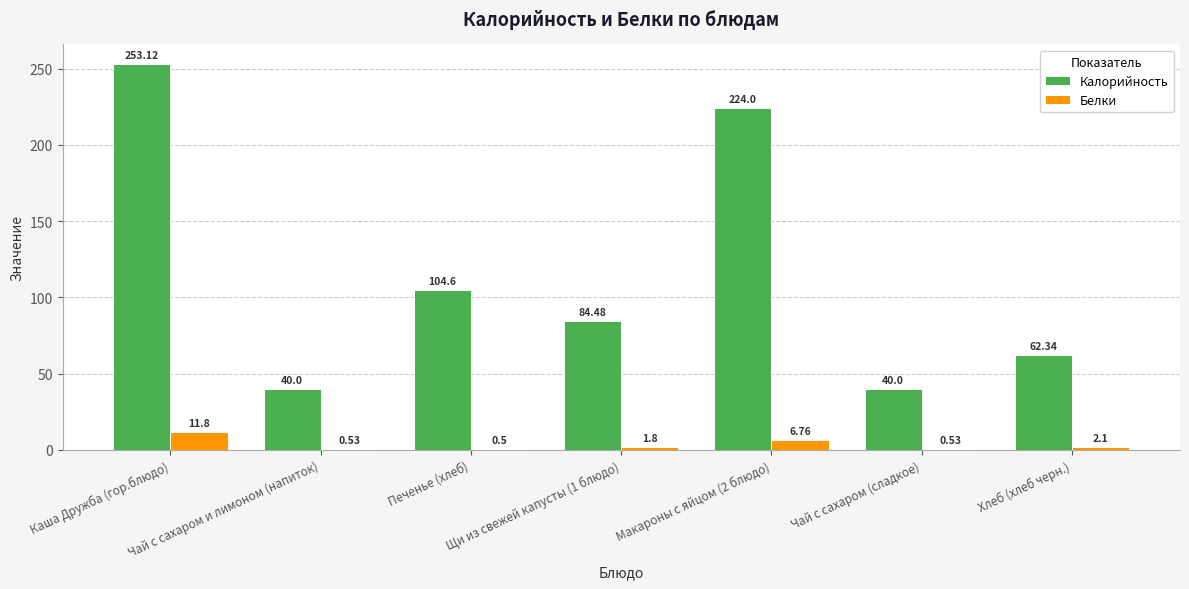

How many data points does each series have?

7